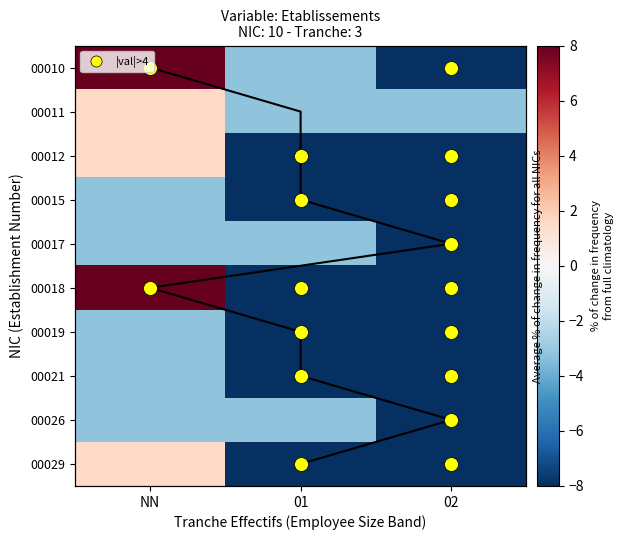

The 00017 series shows -3.2 at NN. True or false?

True